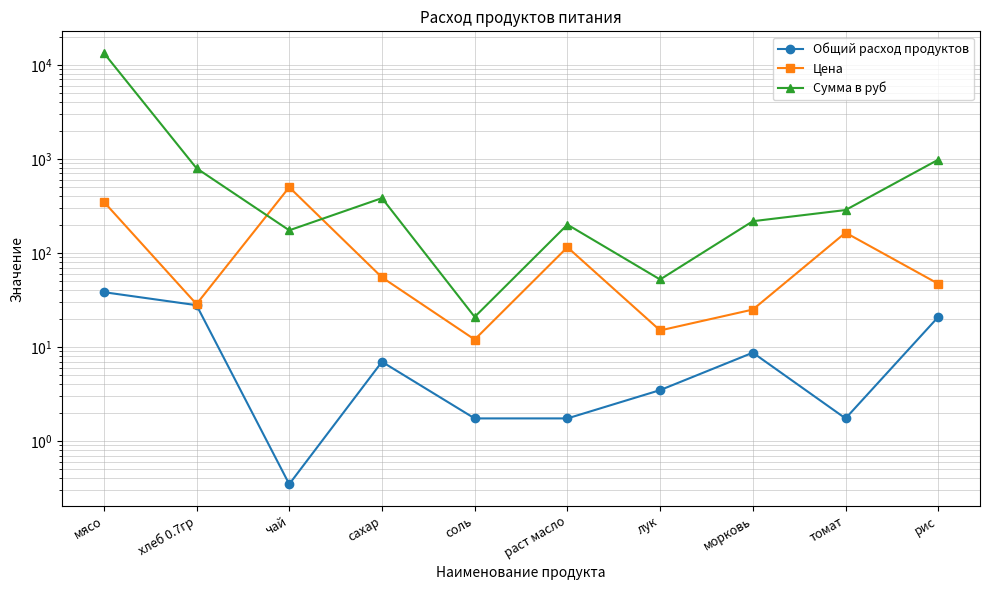

Which series changed the most between сахар and рис?

Сумма в руб